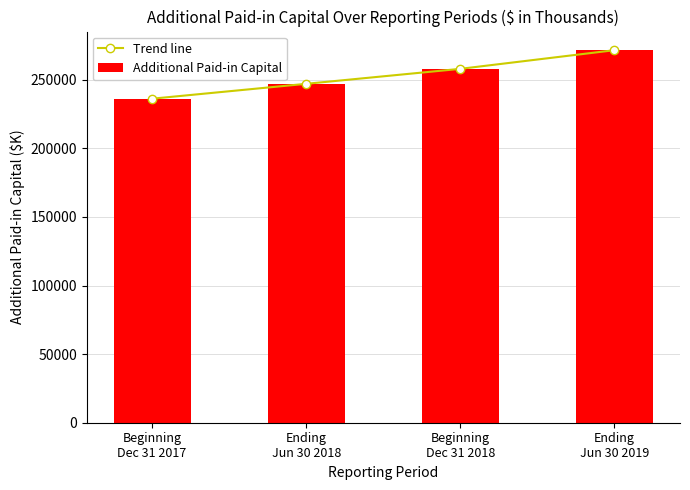

Rank the series at Beginning
Dec 31 2017 from highest to lowest value.

Trend line, Additional Paid-in Capital